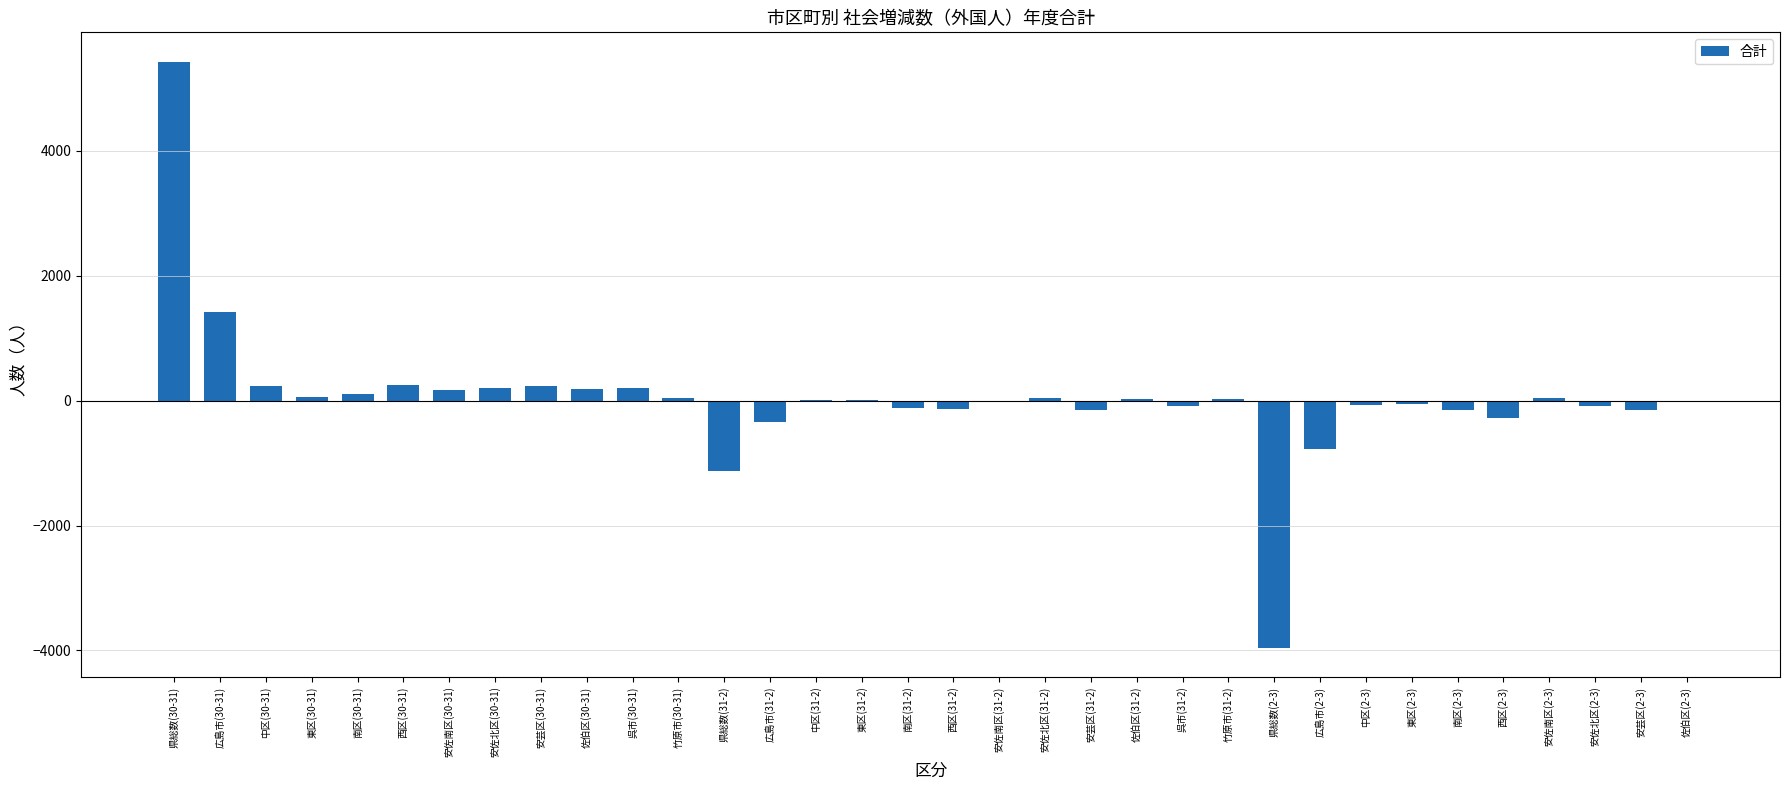

Is it true that the value at 広島市(31-2) is -344?

True